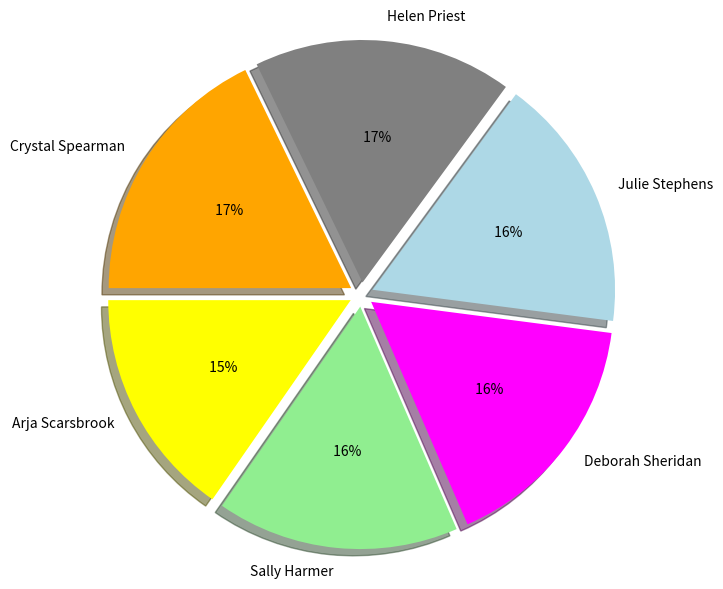

To the nearest percent, what is the average slice percentage?

17%